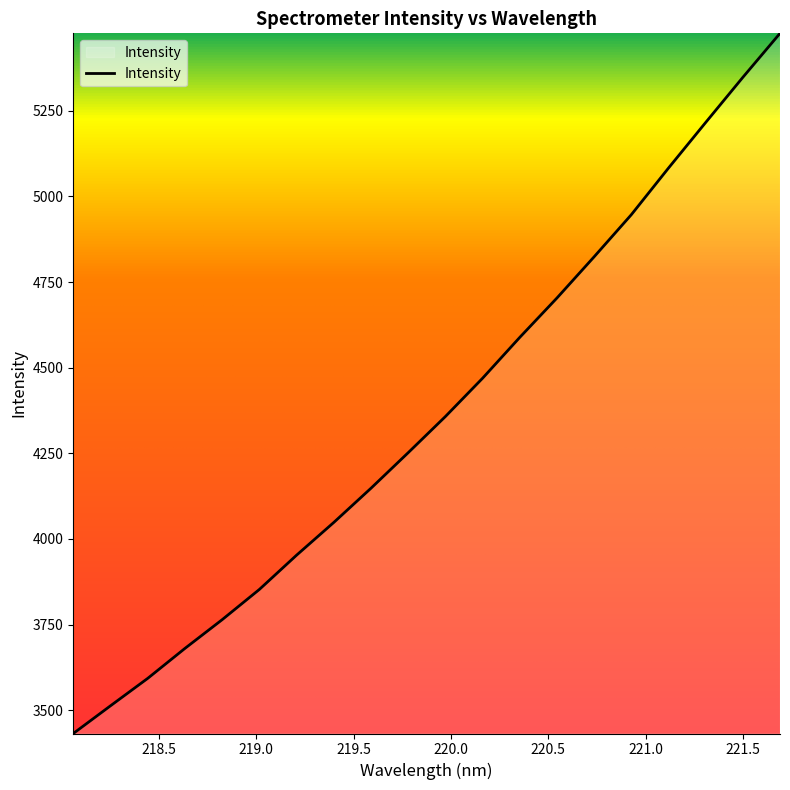

What is the difference between the maximum and minimum values?

2043.7